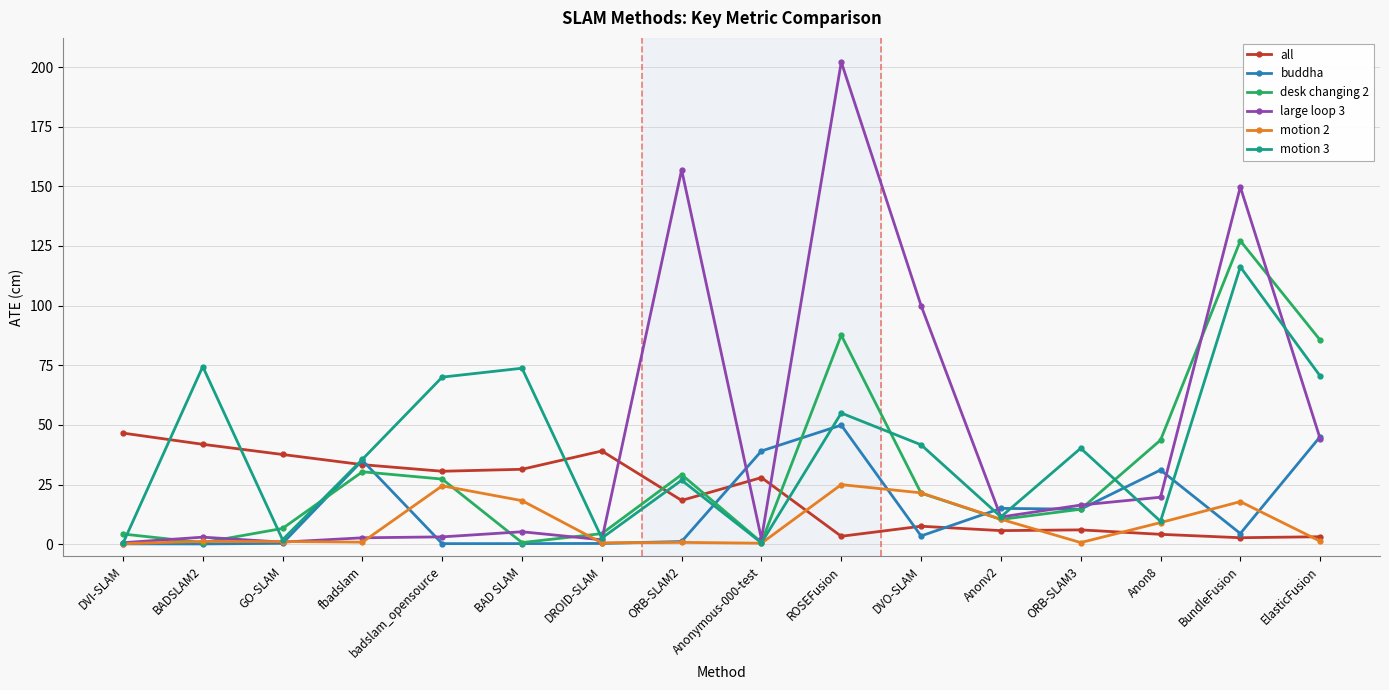

What is the label of the 16th point from the right?

DVI-SLAM